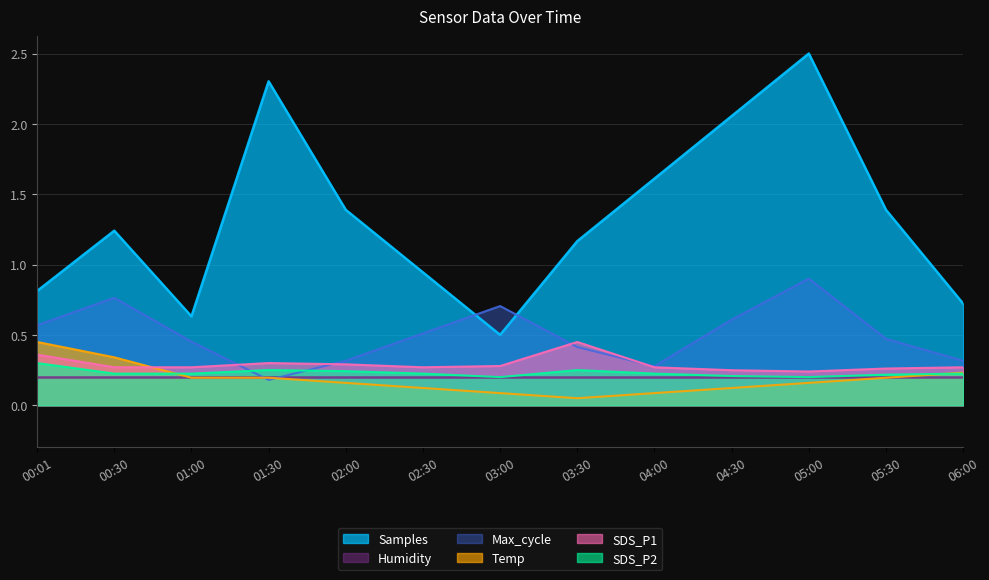

True or false: SDS_P1 has more than 2 interior local peaks.

False